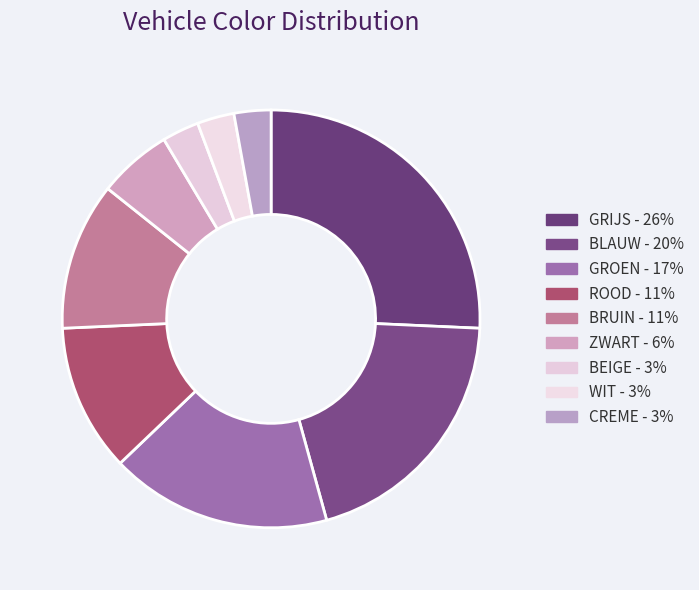

Count the number of slices in the pie.

9